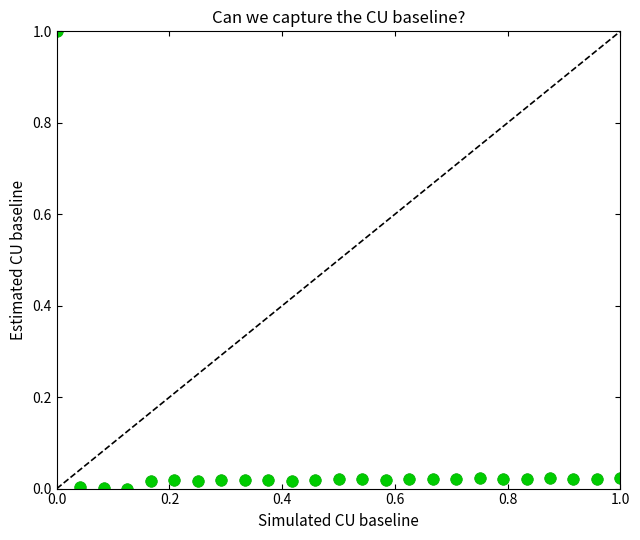

What is the range of Y values (max minus min)?

1.0